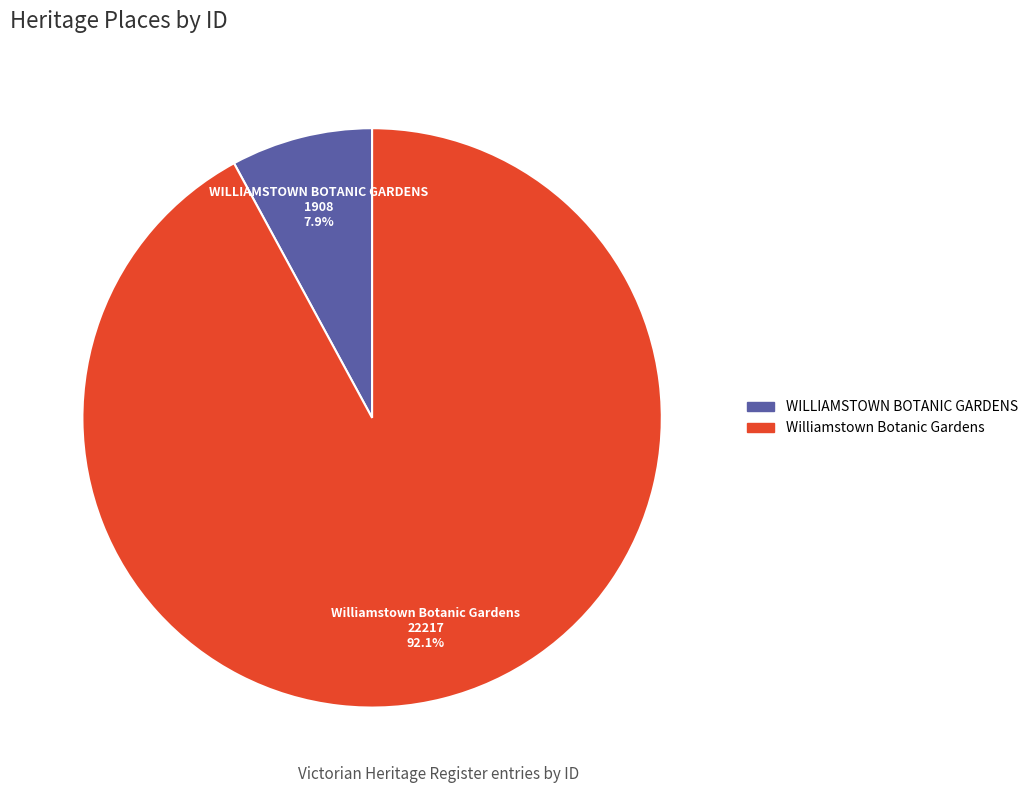

To the nearest percent, what portion does Williamstown Botanic Gardens represent?

92%